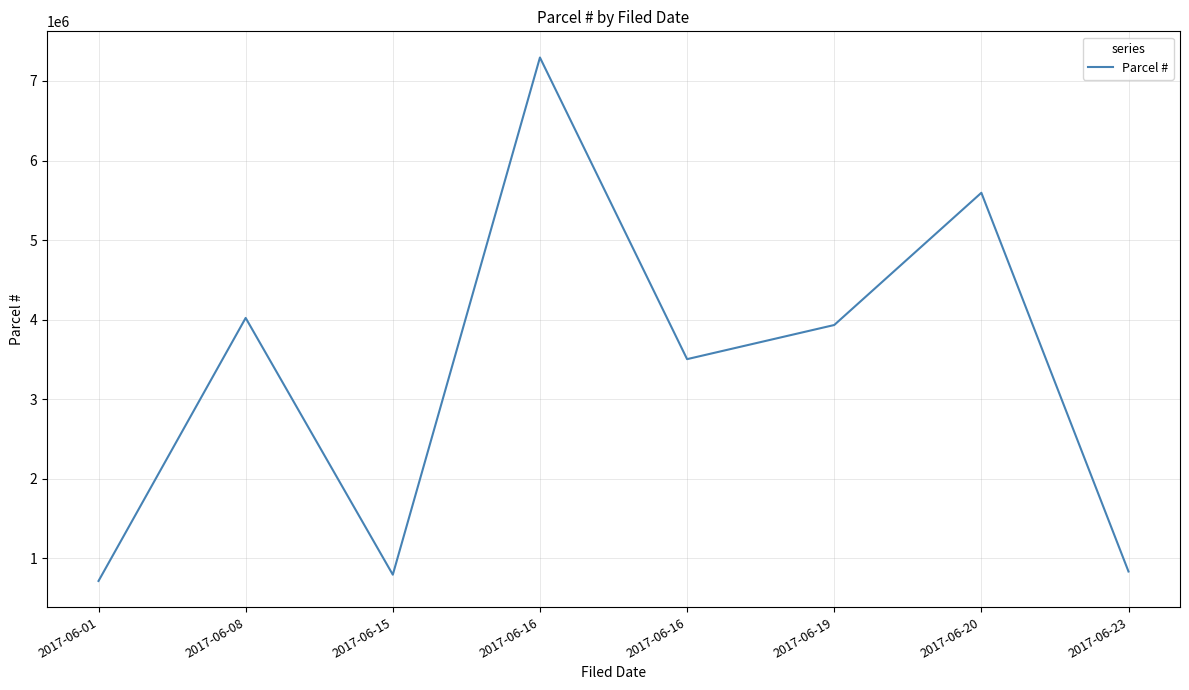

Reading right to left, list all the values displayed in this chart.

2017-06-23=835004	2017-06-20=5595001	2017-06-19=3933001	2017-06-16=3504029	2017-06-16=7295038	2017-06-15=795027	2017-06-08=4022021	2017-06-01=716010